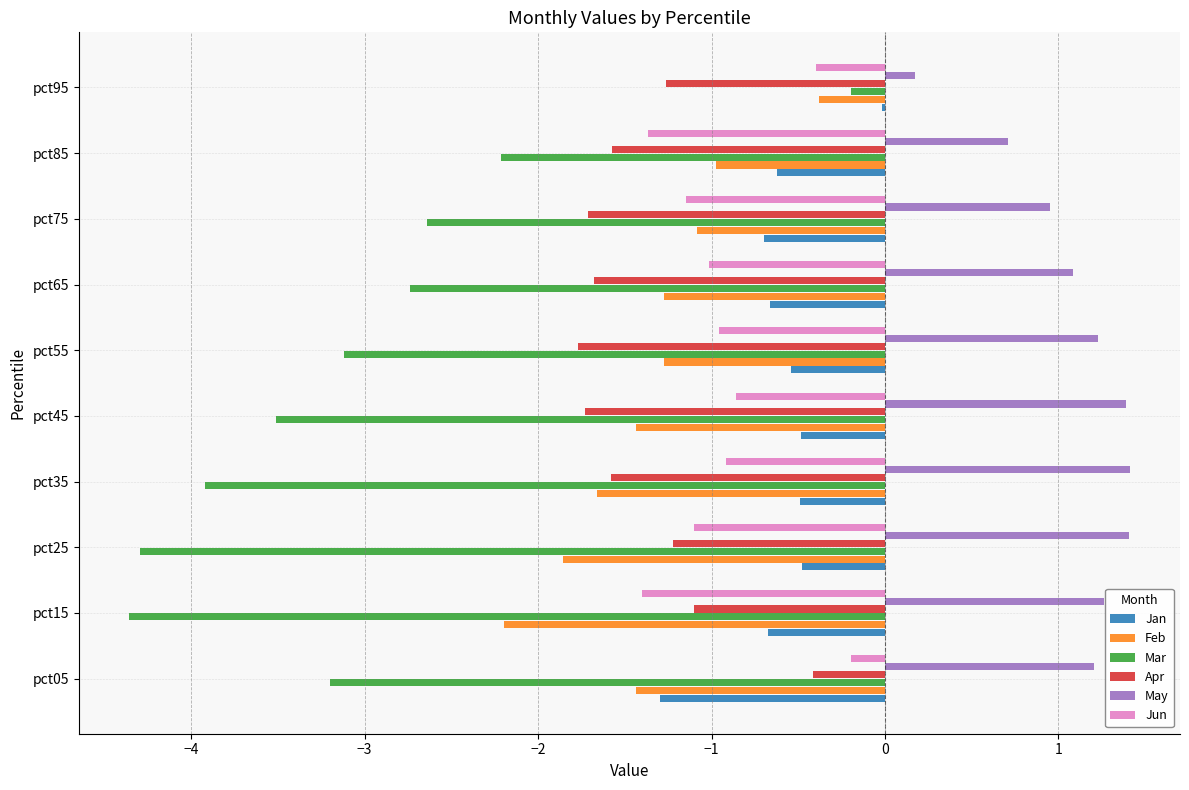

Is the value of Feb at pct45 greater than the value of Jan at pct95?

No